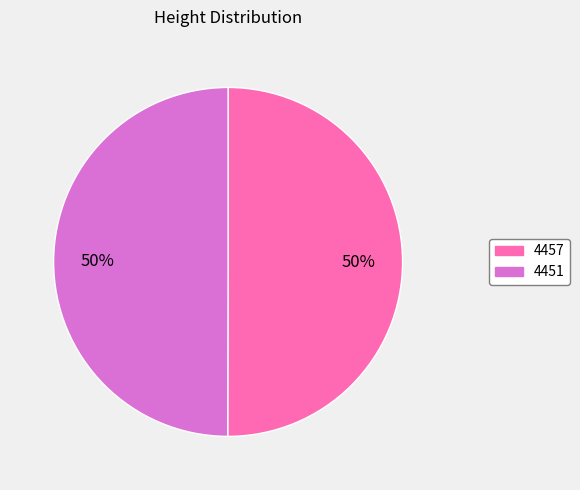

Is the sum of 4457 and 4451 greater than half?

Yes